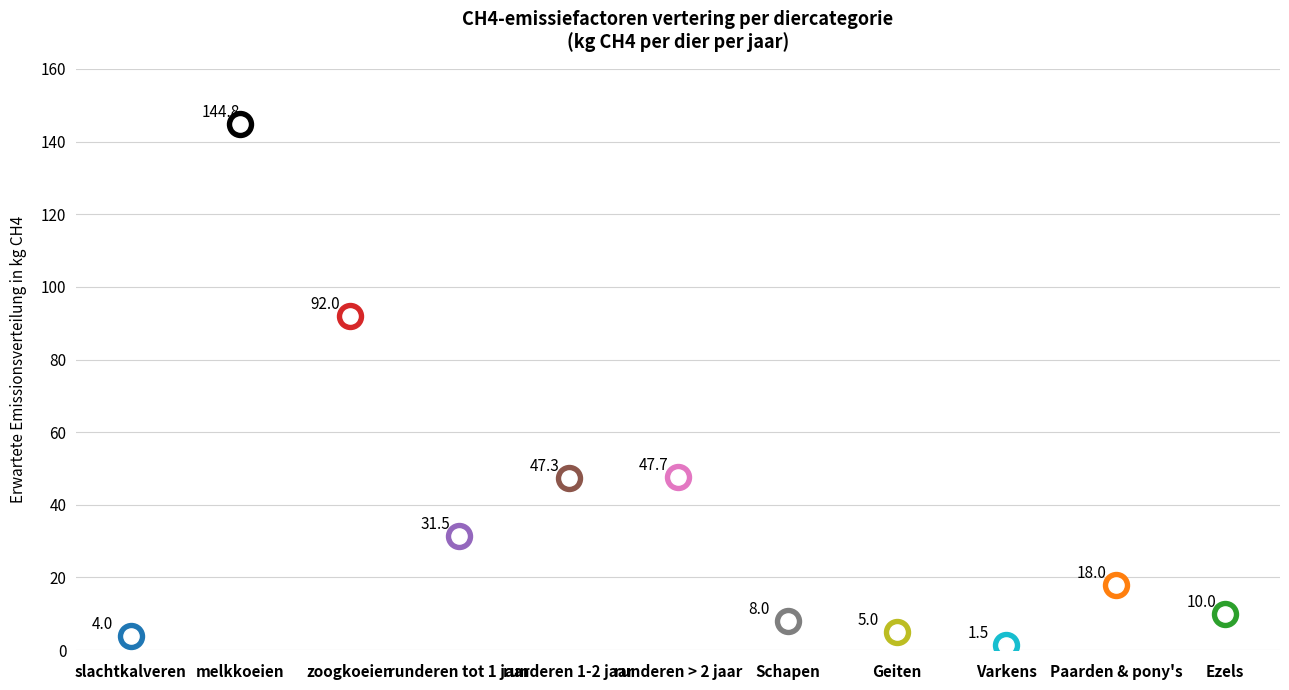

What is the ratio of the value at Paarden & pony's to the value at runderen 1-2 jaar?

0.4